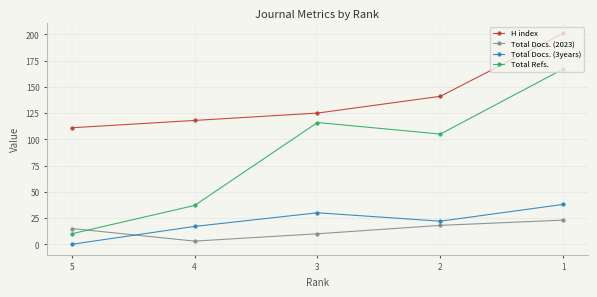

How many Total Docs. (3years) values are between 17 and 30?

3